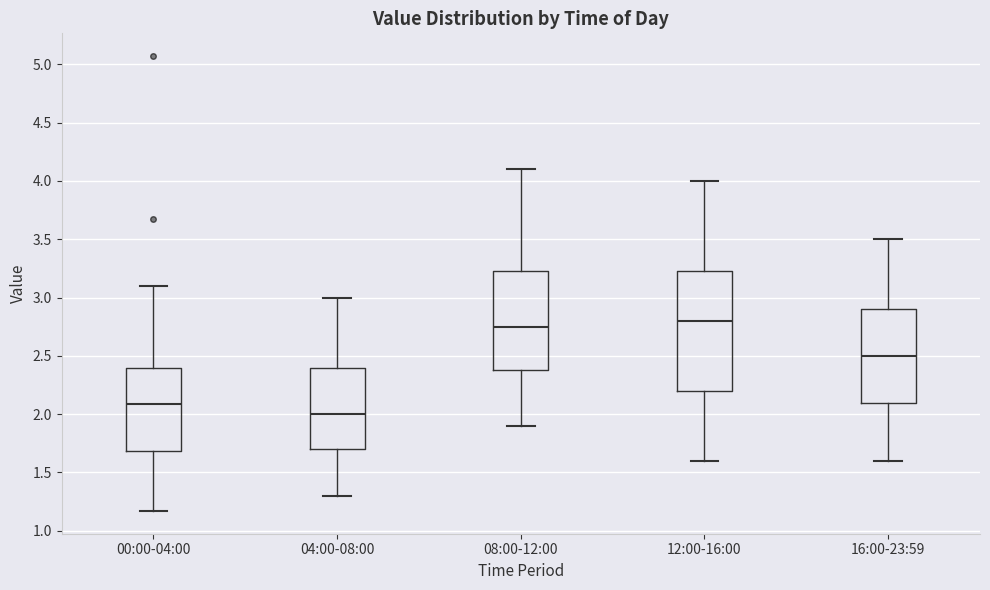

Reading left to right, transcribe this box plot: for each box, give where its median line is, the range the box spans, and where its two whiskers end, as read against the y-axis. The values are not printed on the chart, so give them approximately, as read against the axis.

00:00-04:00: median 2.10, box 1.70 to 2.40, whiskers 1.15 to 3.10
04:00-08:00: median 2.00, box 1.70 to 2.40, whiskers 1.30 to 3.00
08:00-12:00: median 2.75, box 2.40 to 3.25, whiskers 1.90 to 4.10
12:00-16:00: median 2.80, box 2.20 to 3.25, whiskers 1.60 to 4.00
16:00-23:59: median 2.50, box 2.10 to 2.90, whiskers 1.60 to 3.50